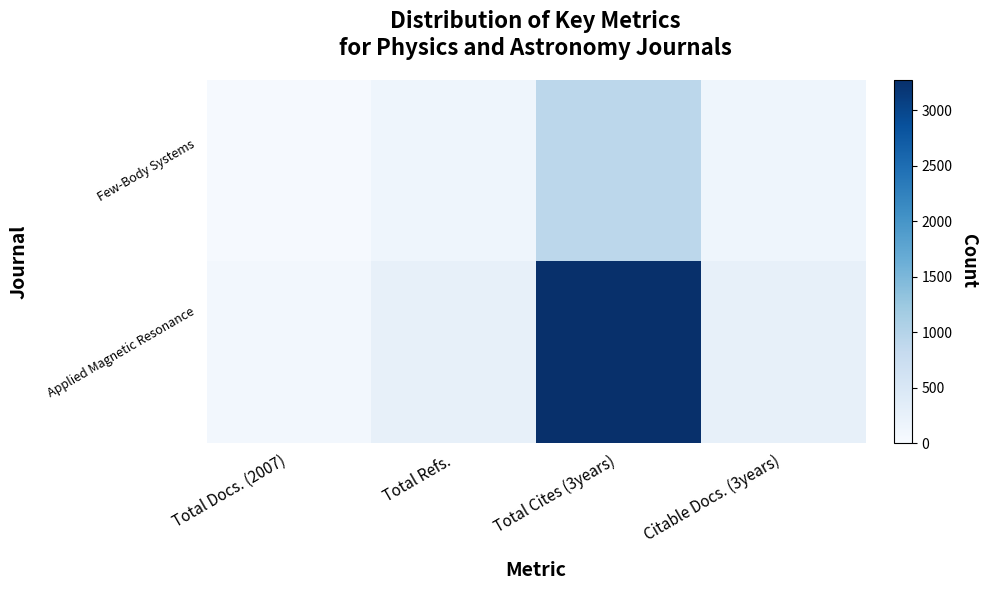

What is the total value across all series at Citable Docs. (3years)?

400